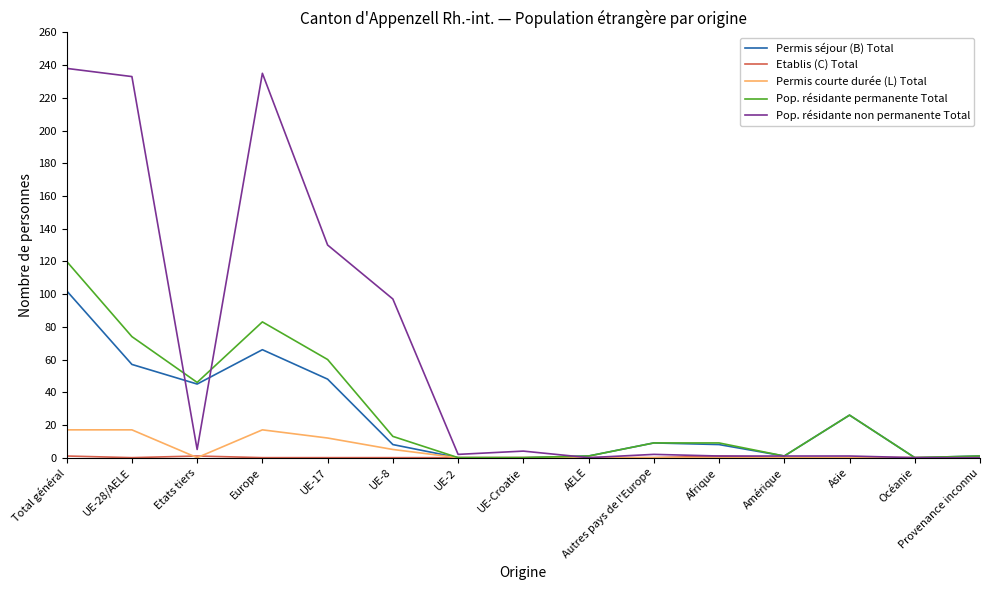

Is it true that Pop. résidante permanente Total equals 46 at Europe?

False